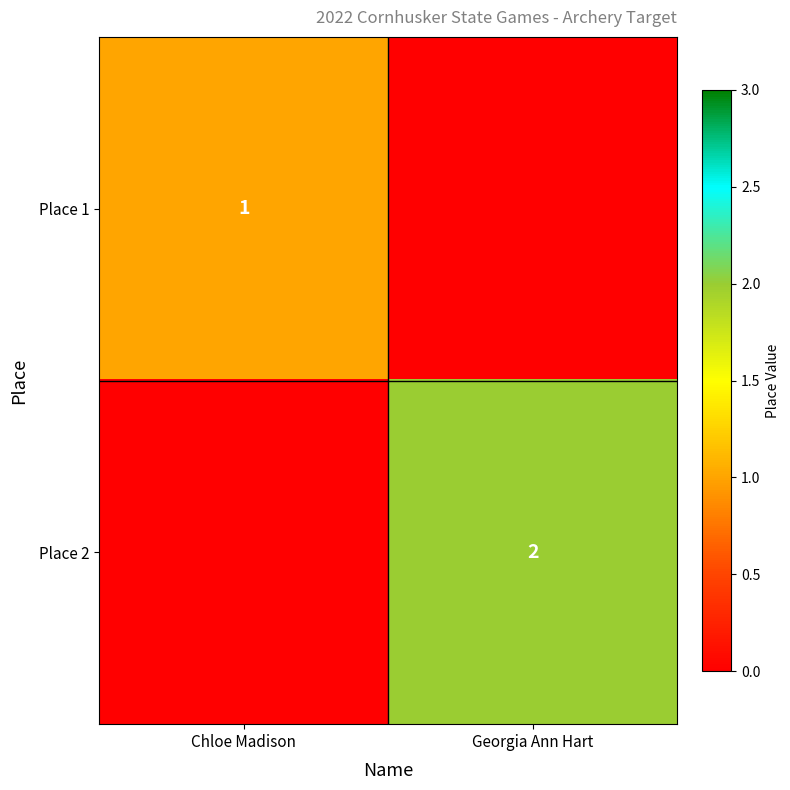

The value of Place 1 at Chloe Madison is 1. True or false?

True